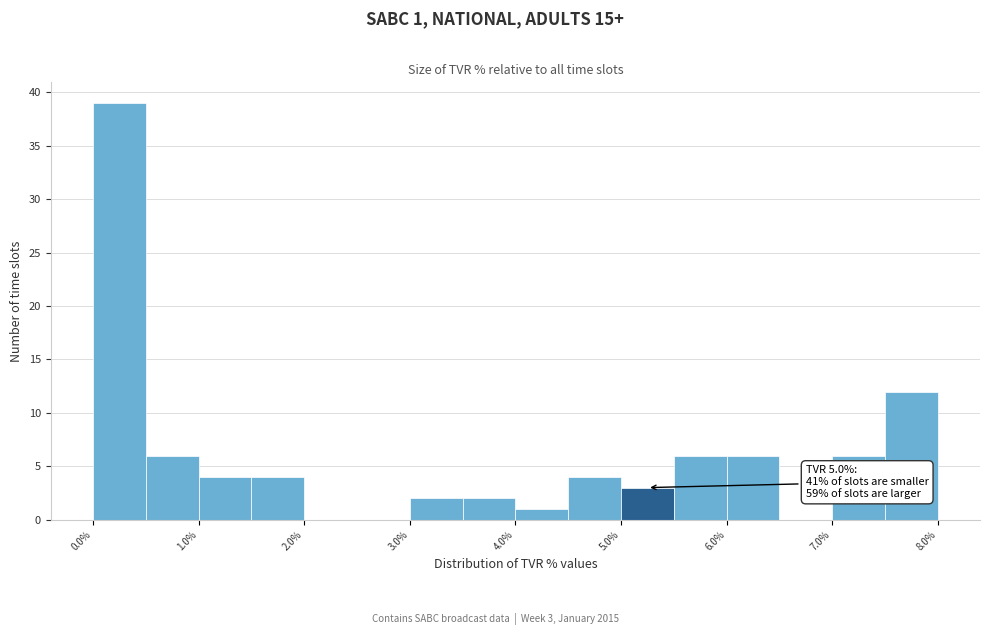

Which range on the x-axis has the tallest bar?

0.0 to 0.5